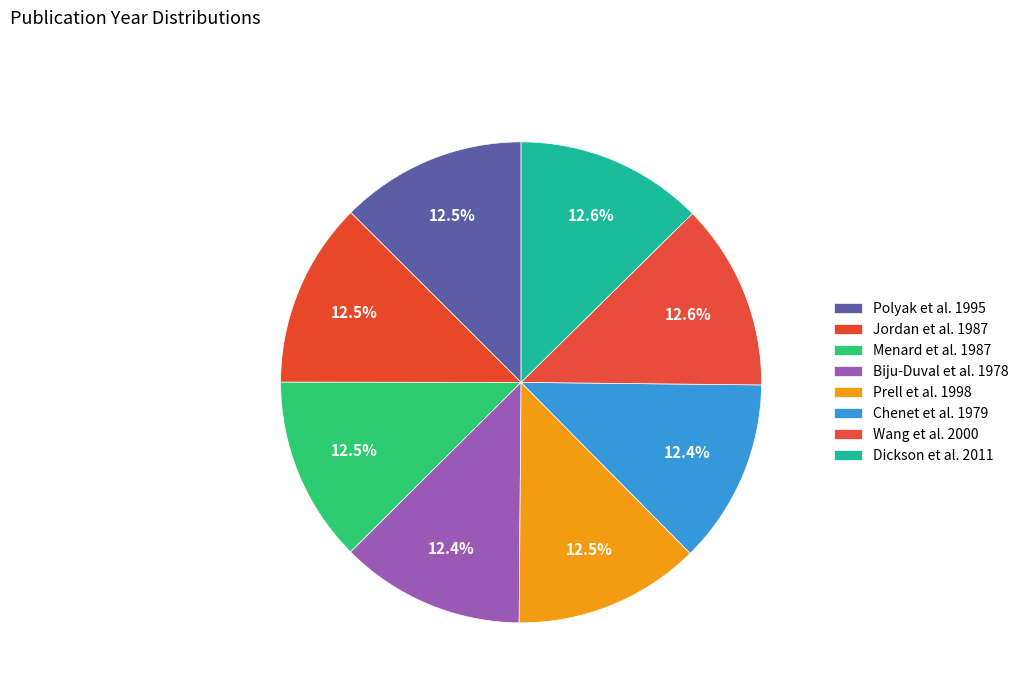

How many slices are in this pie chart?

8